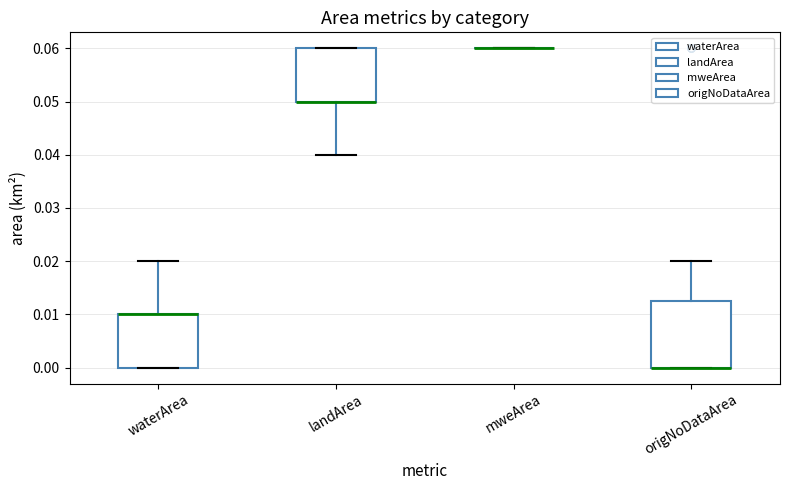

Reading left to right, read every box against the y-axis: the position of its median line, the range the box covers, and the ends of its whiskers. The values are not printed on the chart, so give them approximately, as read against the axis.

waterArea: median 0.010 (drawn on the box's upper edge), box 0.000 to 0.010, whiskers 0.000 to 0.020
landArea: median 0.050 (drawn on the box's lower edge), box 0.050 to 0.060, whiskers 0.040 to 0.060
mweArea: box collapsed to a line at 0.060, whiskers 0.060 to 0.060
origNoDataArea: median 0.000 (drawn on the box's lower edge), box 0.000 to 0.013, whiskers 0.000 to 0.020